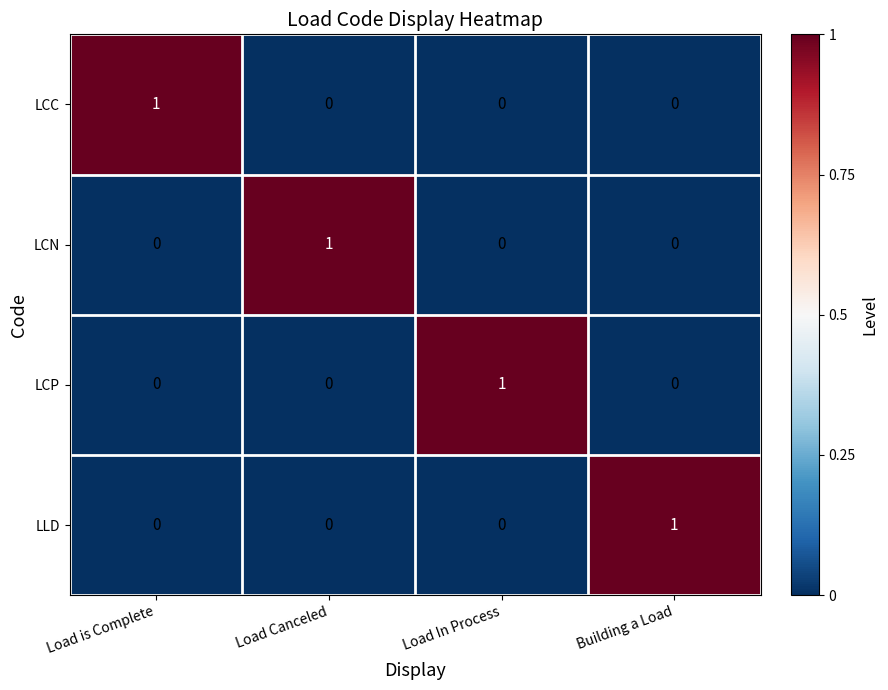

At how many categories does at least one series exceed 0?

4